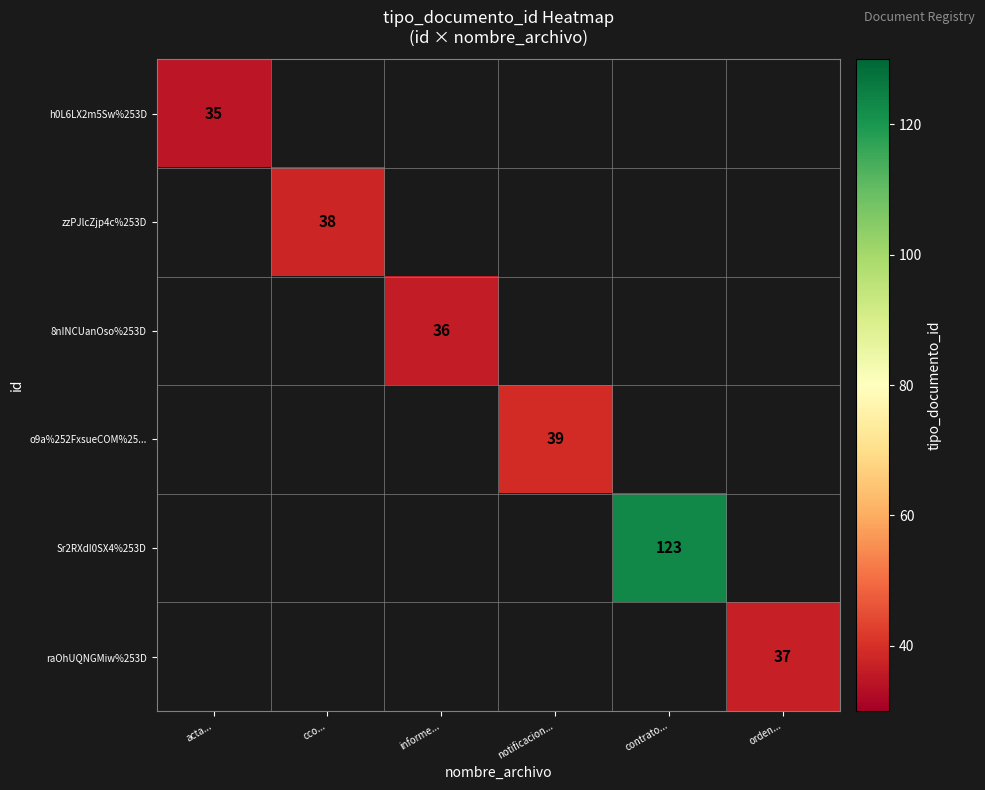

Is it true that raOhUQNGMiw%253D equals 37 at orden...?

True